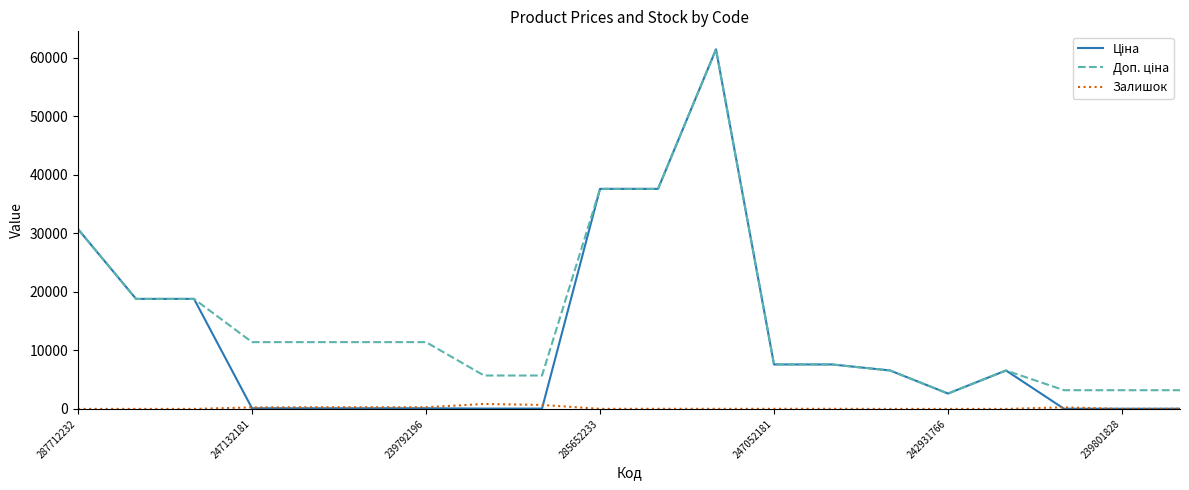

True or false: Залишок and Доп. ціна intersect in this chart.

False